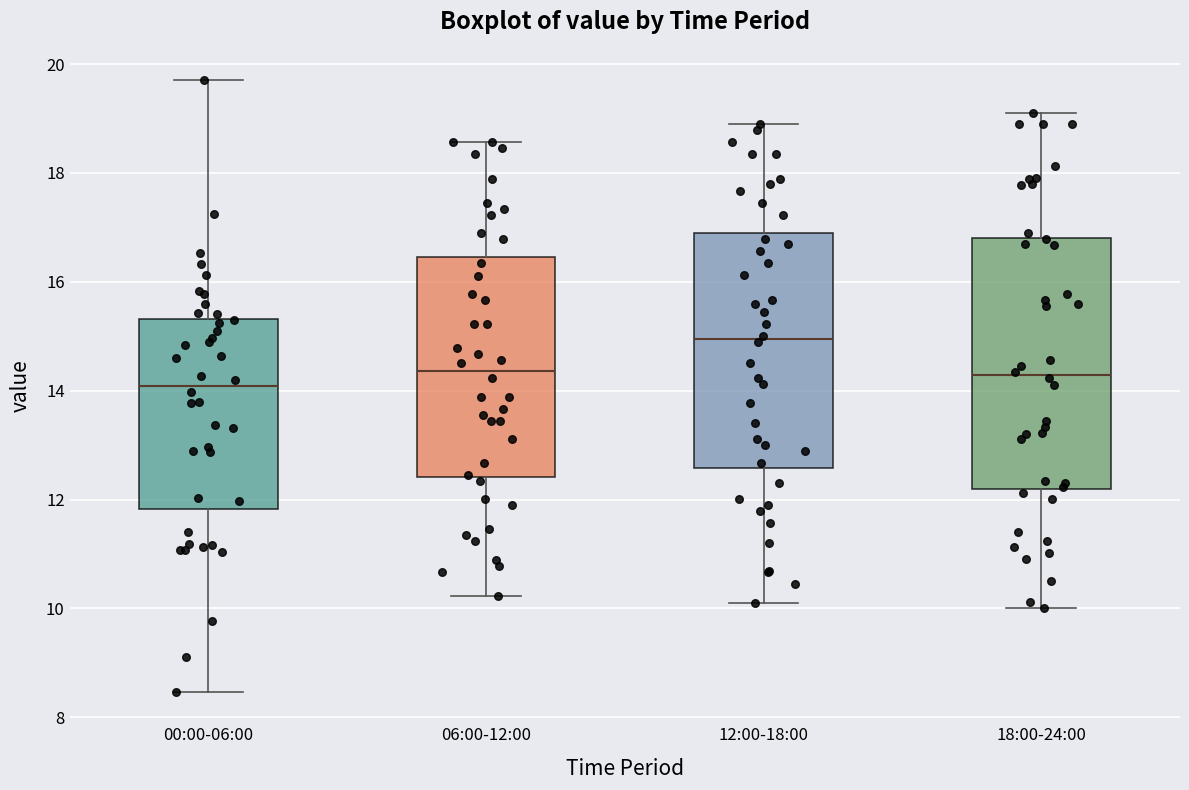

Reading left to right, transcribe this box plot: for each box, give where its median line is, the range the box spans, and where its two whiskers end, as read against the y-axis. The values are not printed on the chart, so give them approximately, as read against the axis.

00:00-06:00: median 14.0, box 11.8 to 15.4, whiskers 8.4 to 19.8
06:00-12:00: median 14.4, box 12.4 to 16.4, whiskers 10.2 to 18.6
12:00-18:00: median 15.0, box 12.6 to 16.8, whiskers 10.2 to 19.0
18:00-24:00: median 14.2, box 12.2 to 16.8, whiskers 10.0 to 19.2